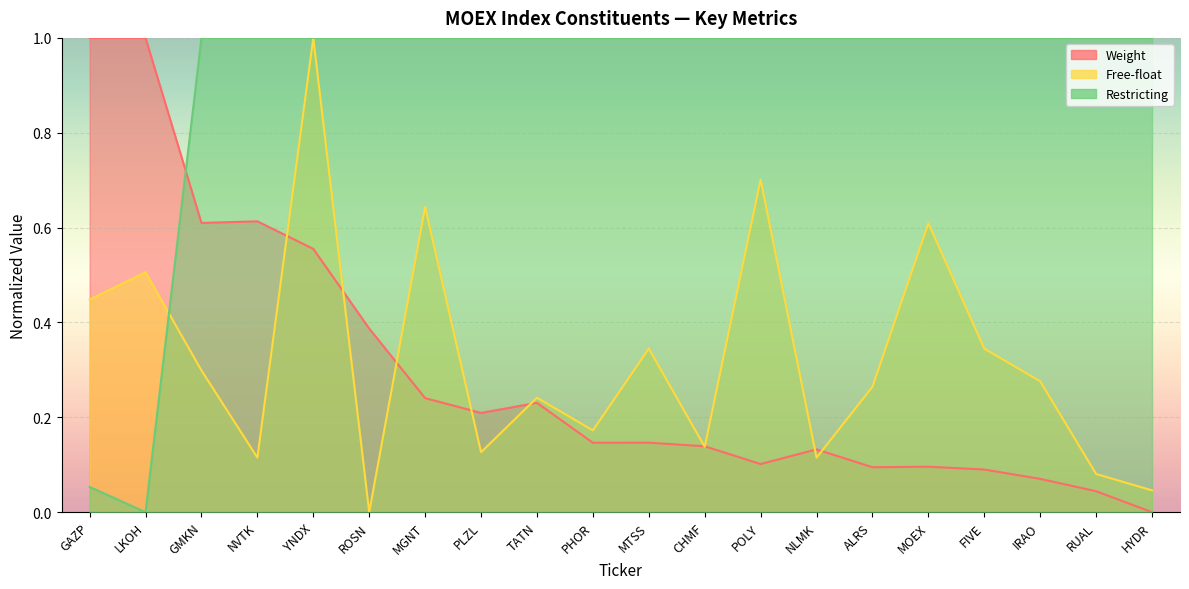

What is the label of the 10th point from the left?

PHOR